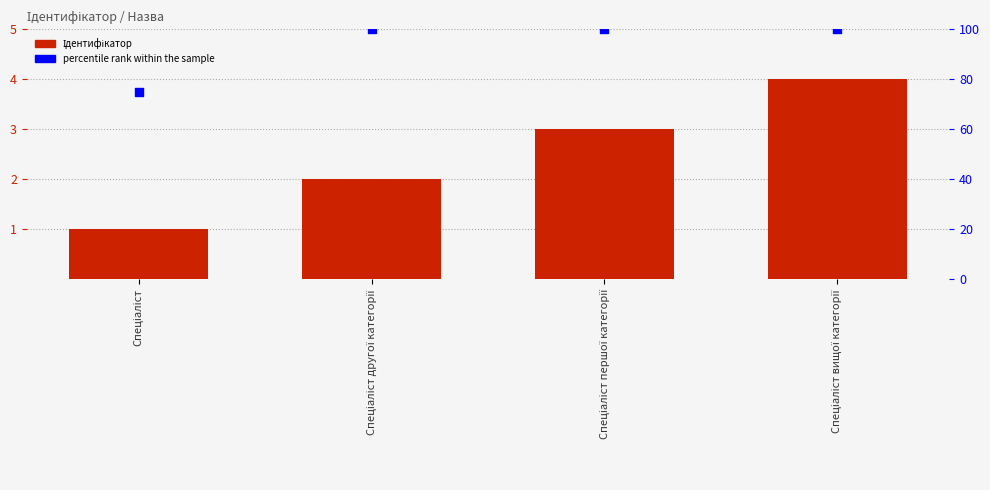

At which category is the sum across all series the highest?

Спеціаліст вищої категорії